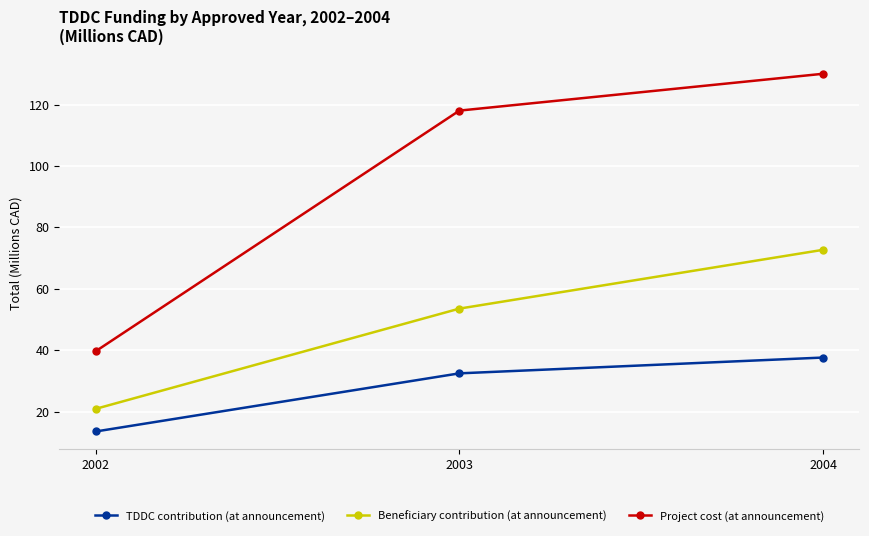

What is the difference between the TDDC contribution (at announcement) values at 2003 and 2002?

18.9